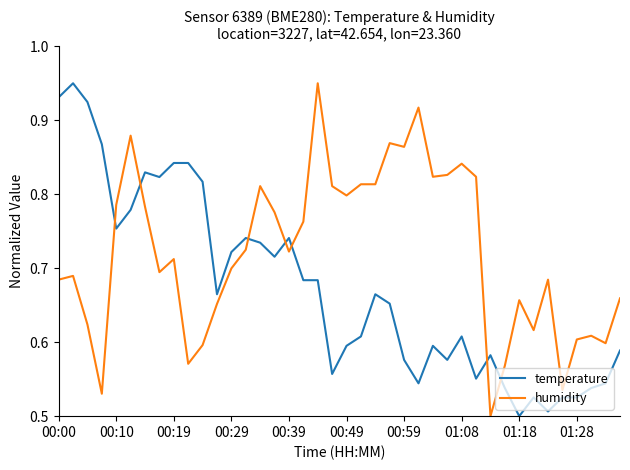

Which series has the largest total across all categories?

humidity